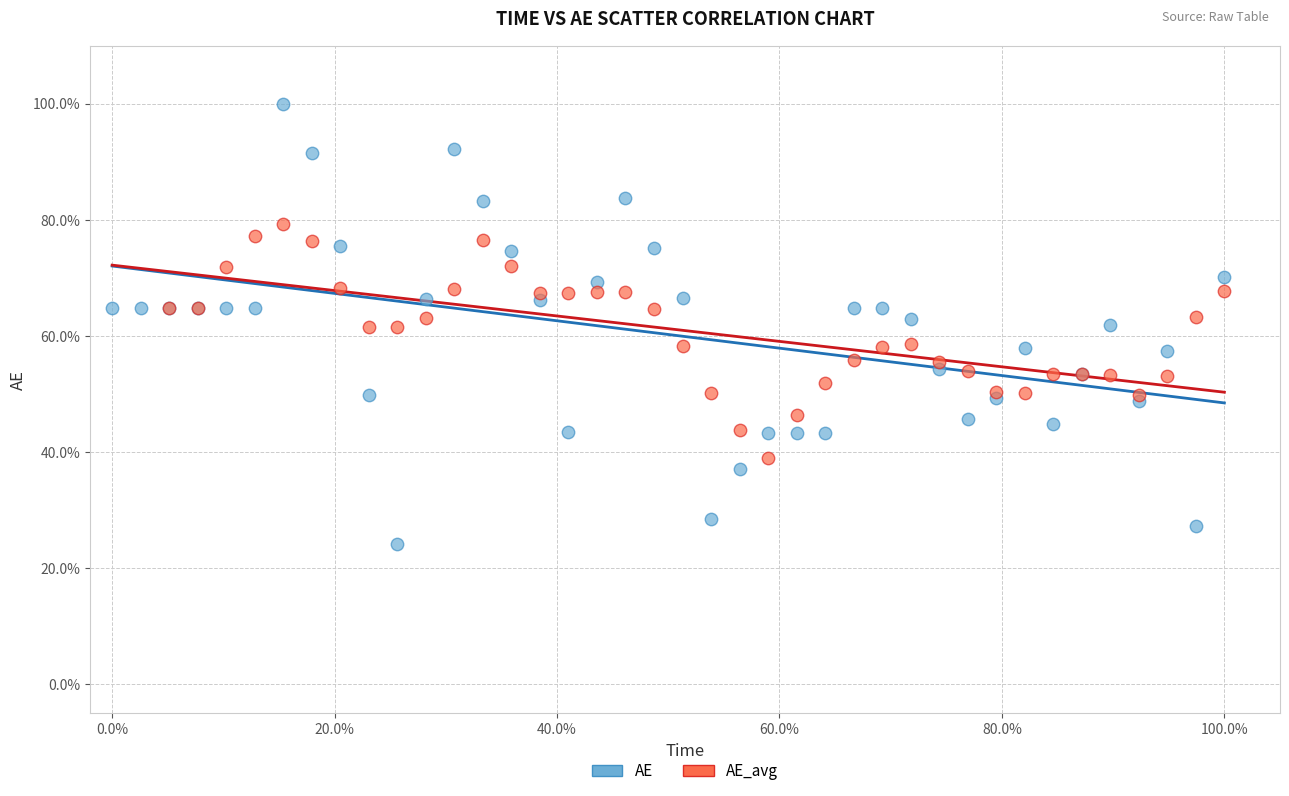

Which series reaches the maximum Y coordinate?

AE